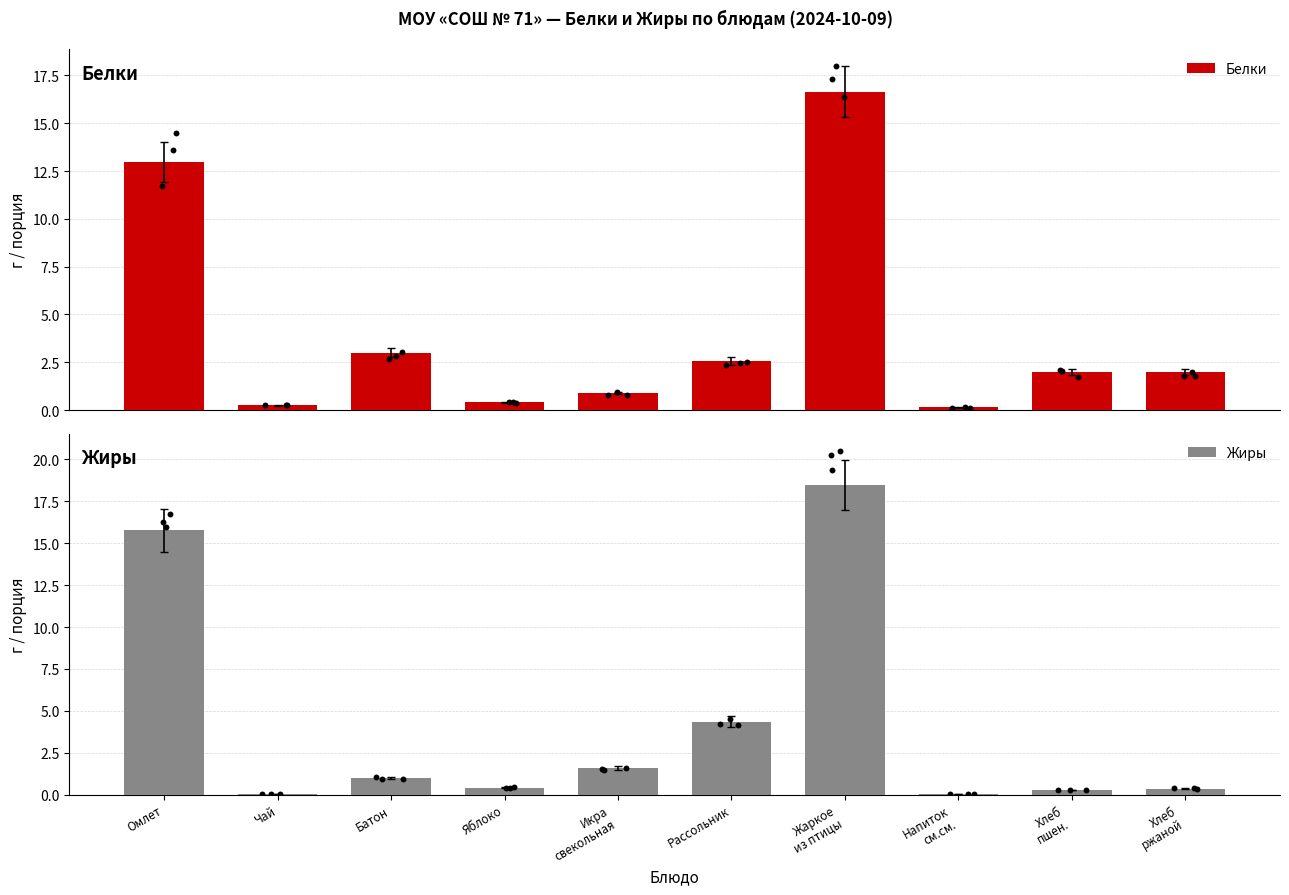

At which category is the sum across all series the highest?

Жаркое
из птицы